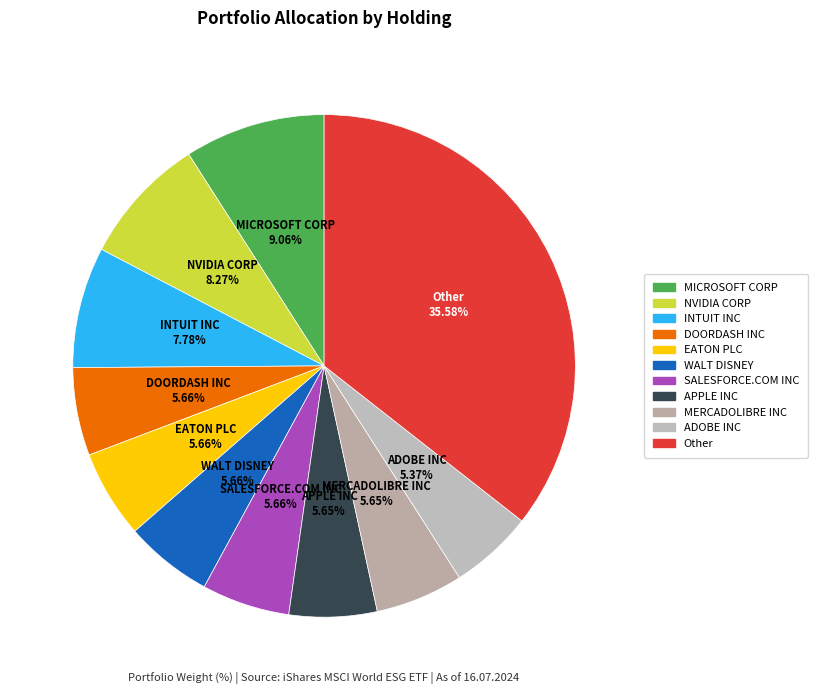

How many segments does this pie chart have?

11